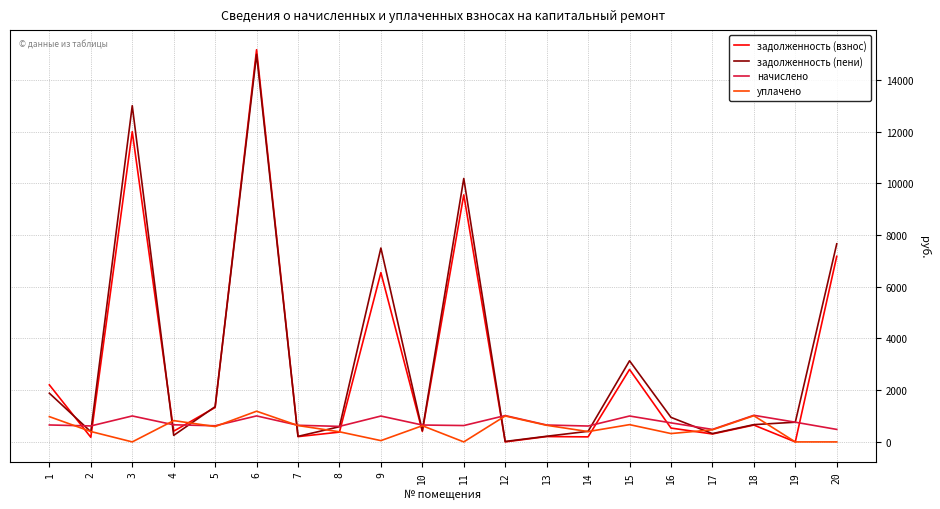

Which series changed the most between 5 and 11?

задолженность (пени)